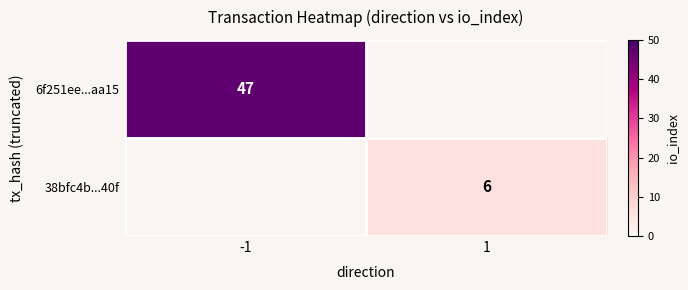

Is the value of 38bfc4b...40f at 1 greater than the value of 6f251ee...aa15 at -1?

No